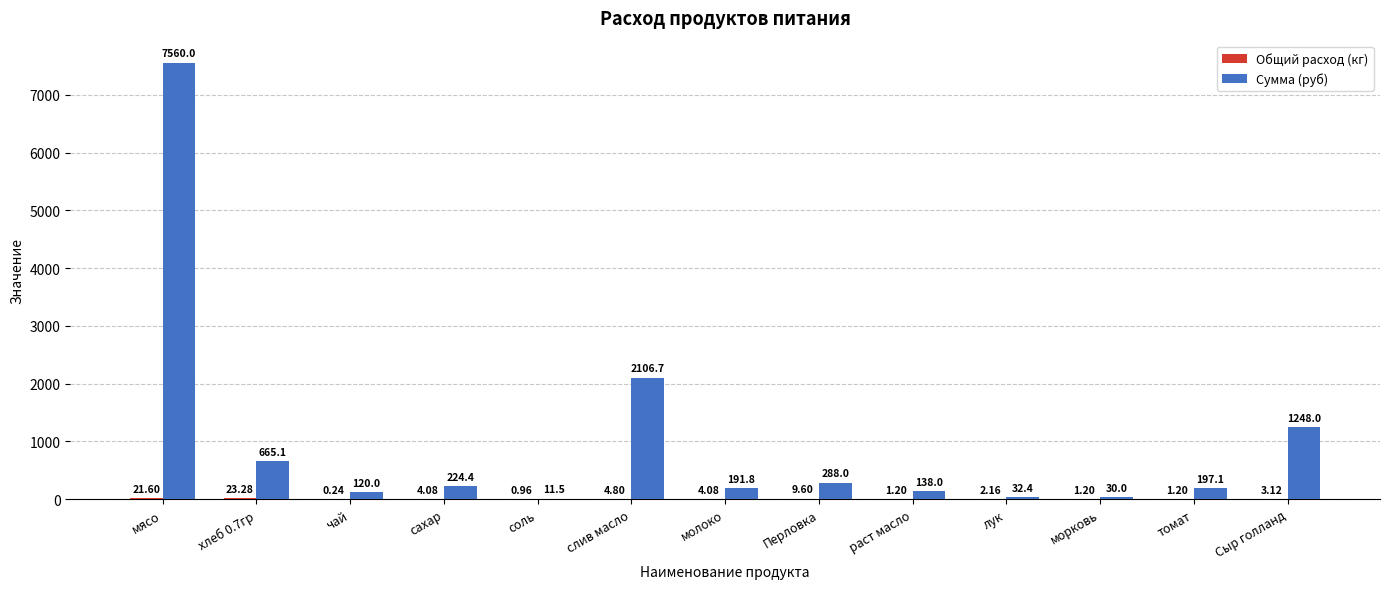

What is the total value across all series at чай?

120.2